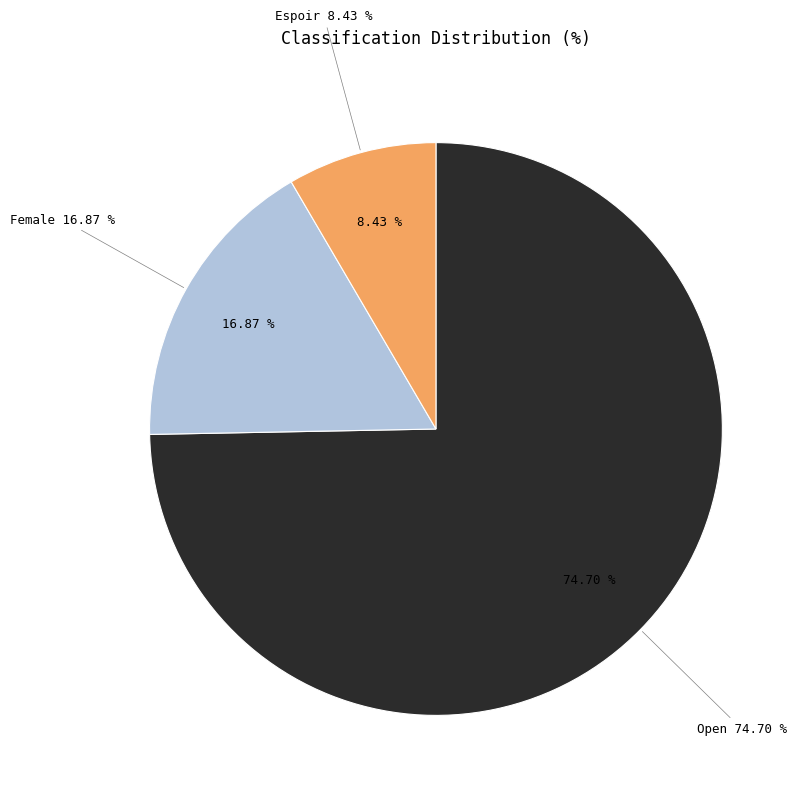

What is the ratio of the value at Female to the value at Espoir?

2.0